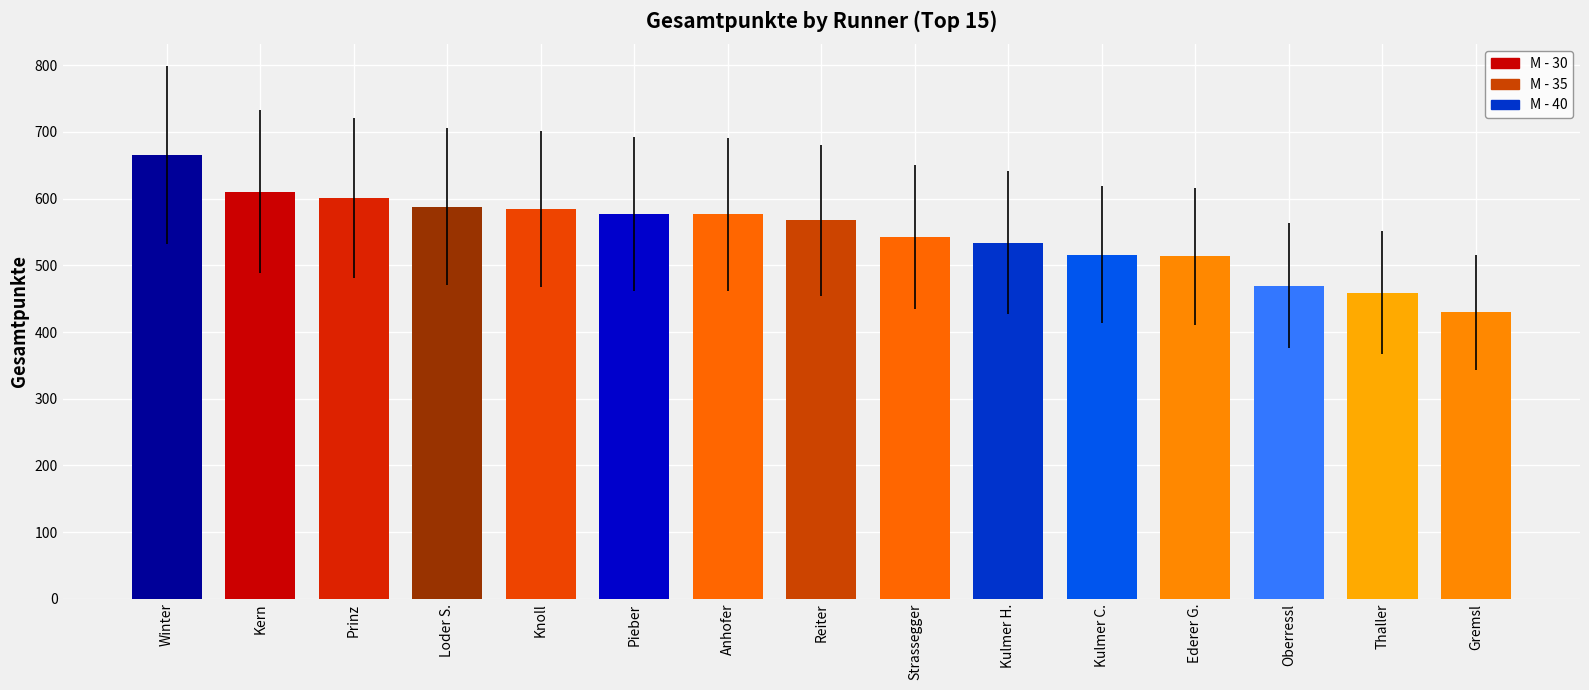

True or false: Anger has a value of 150.4 at M - 40.

False